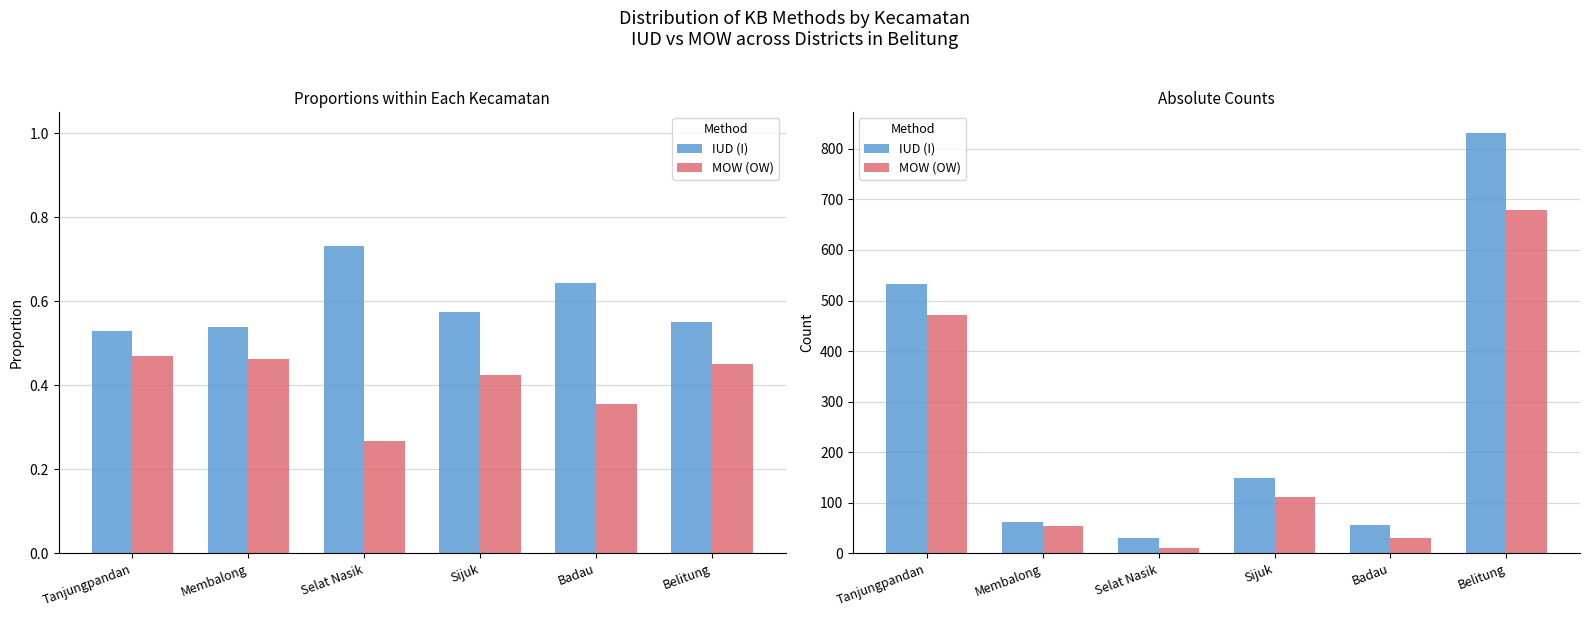

What is the sum of all MOW (OW) values?

1358